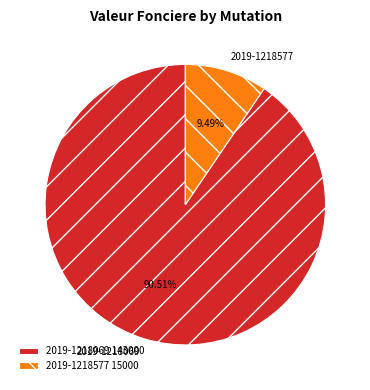

Is there a majority slice in this chart?

Yes